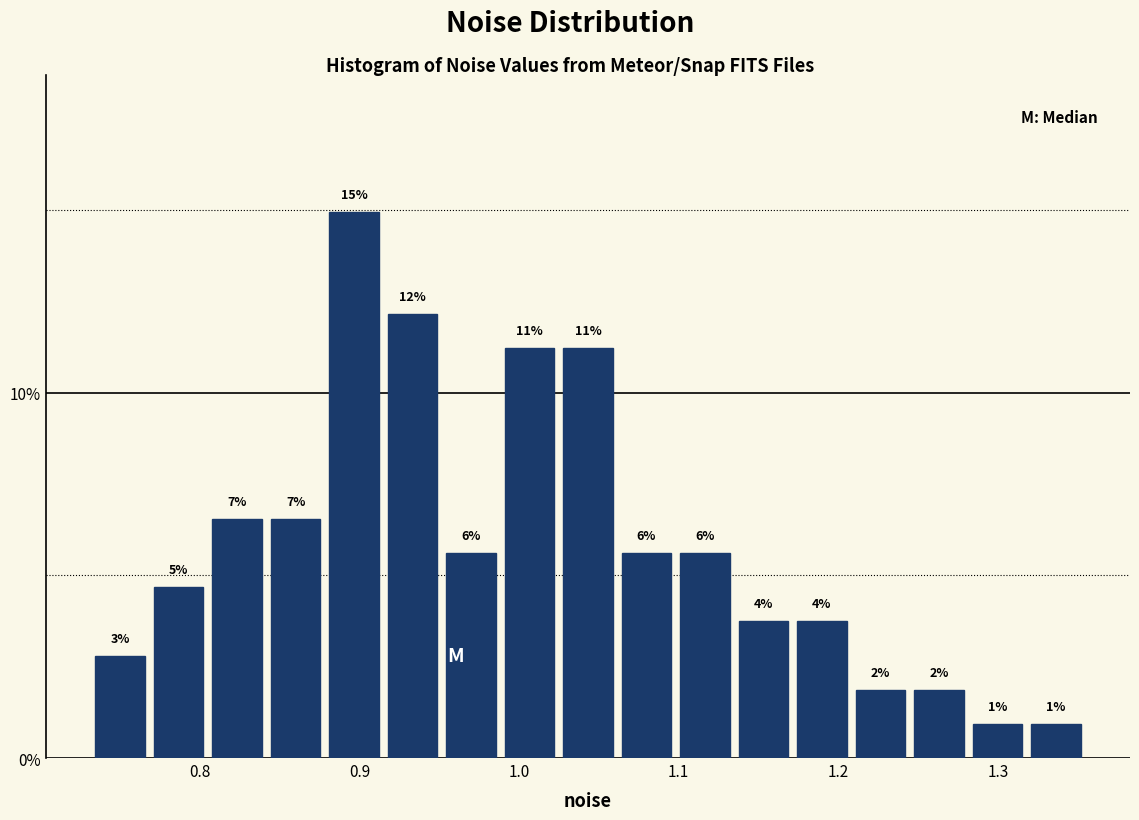

Around what value on the x-axis is the tallest bar? Give the approximate position of its centre, as read against the axis.

0.90